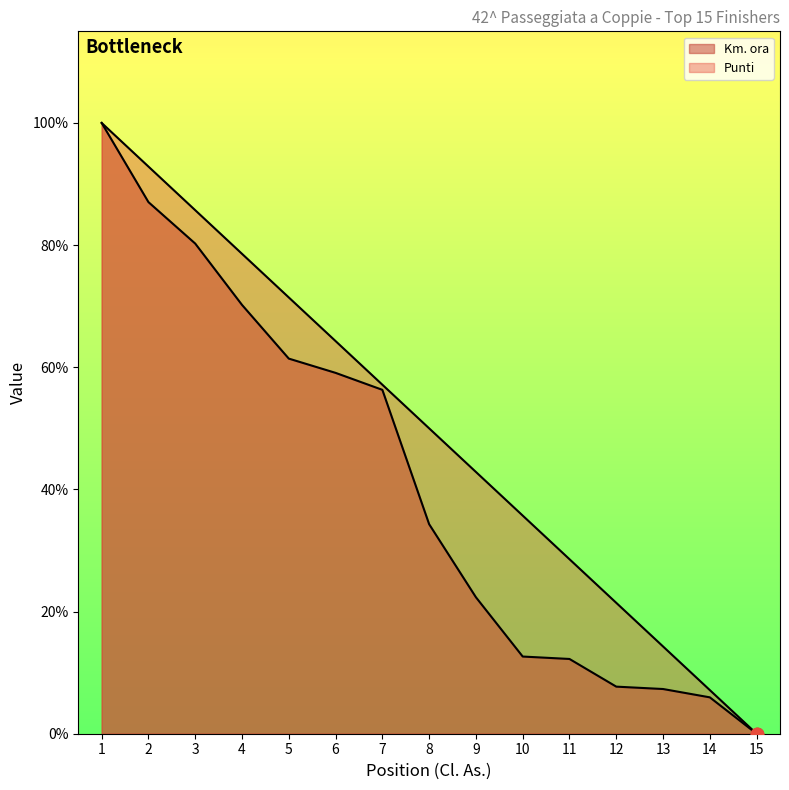

Which series contains the lowest Y value?

Cl. As.